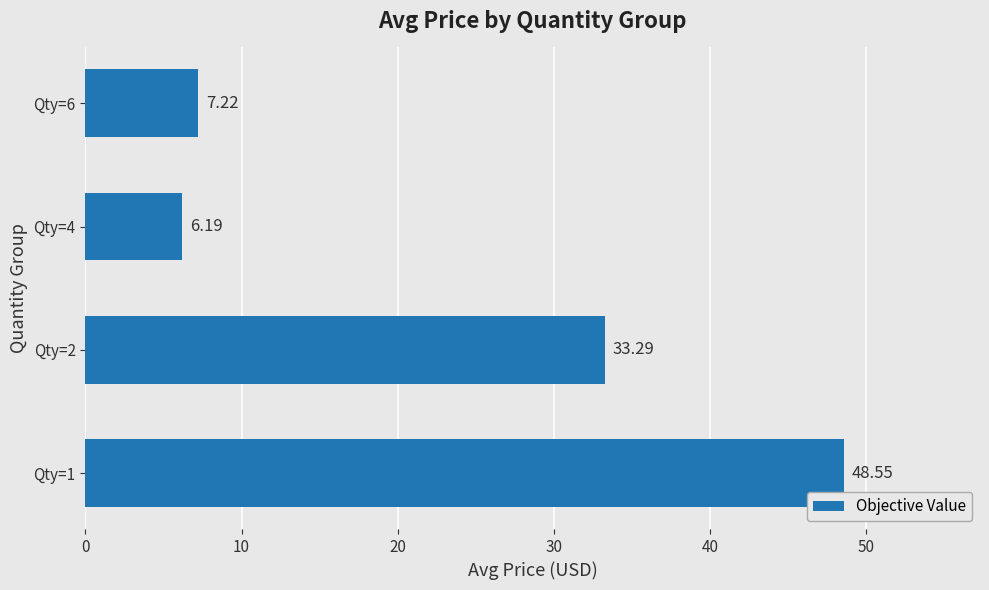

What is the change in value from Qty=1 to Qty=6?

-41.3